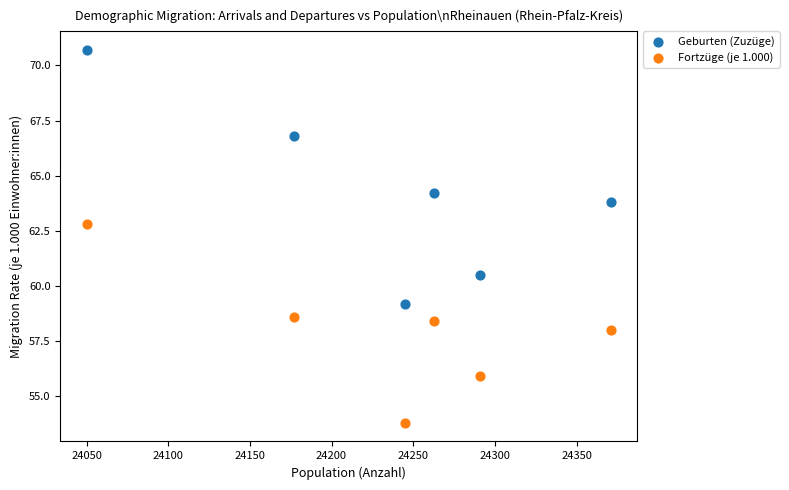

Across all series, what Y value is closest to 62?

62.8